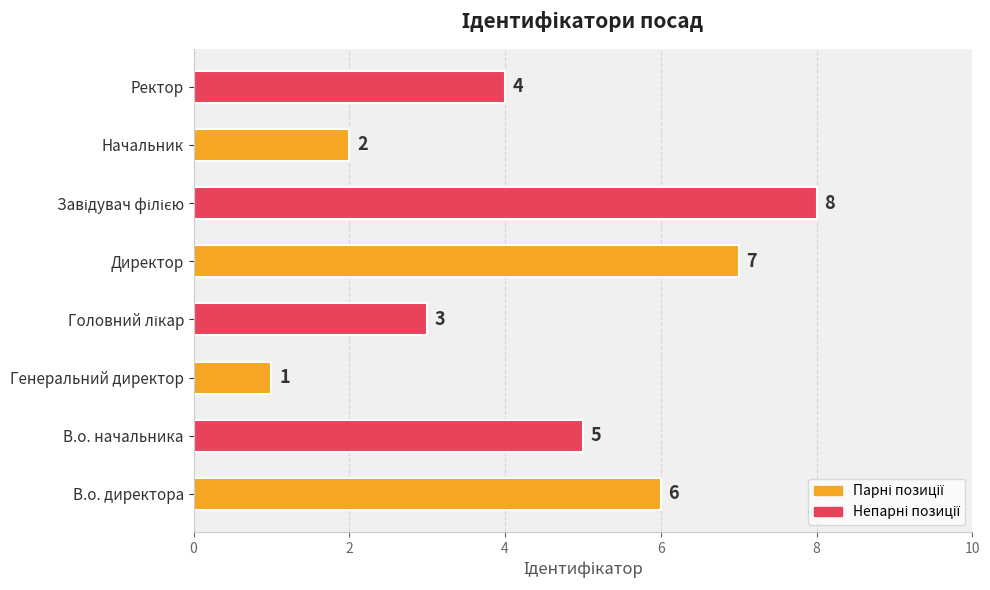

At which label is the value closest to 4?

Ректор